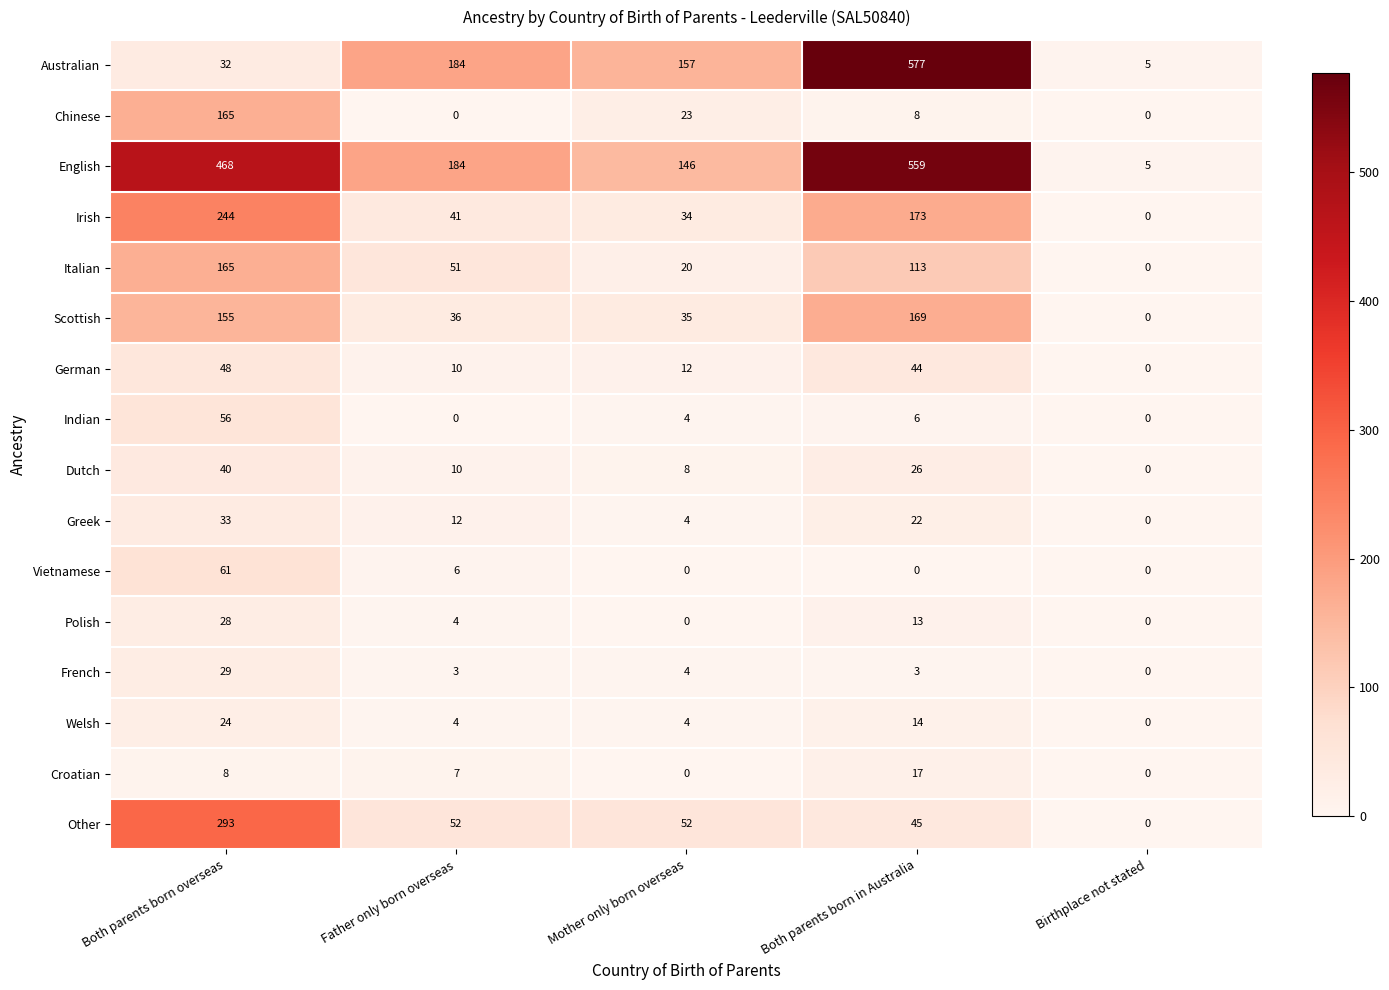

Read the Irish value at Mother only born overseas.

34